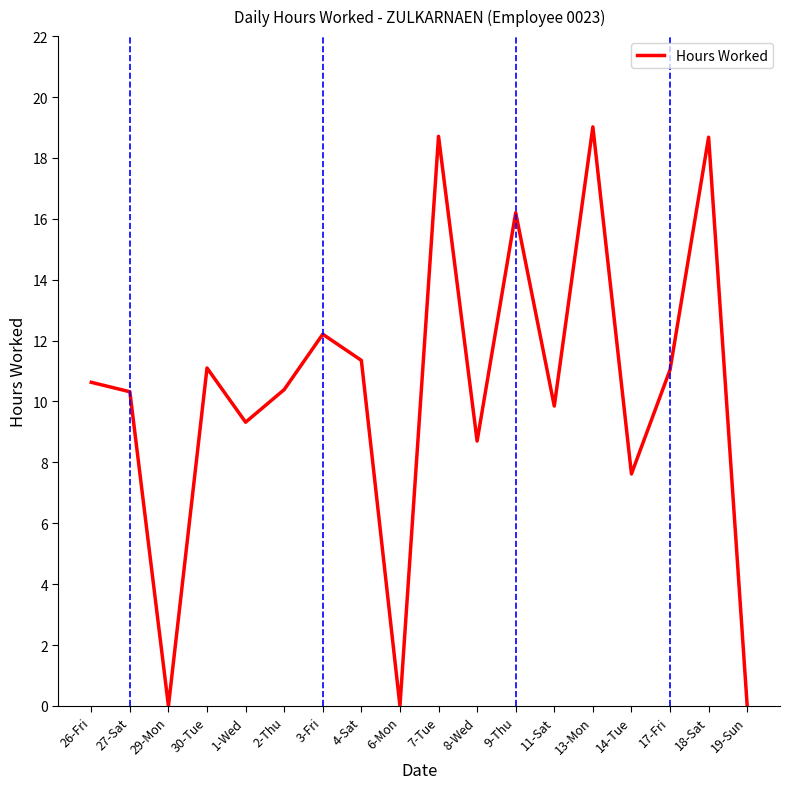

The chart shows a value of 16.2 at 9-Thu. True or false?

True